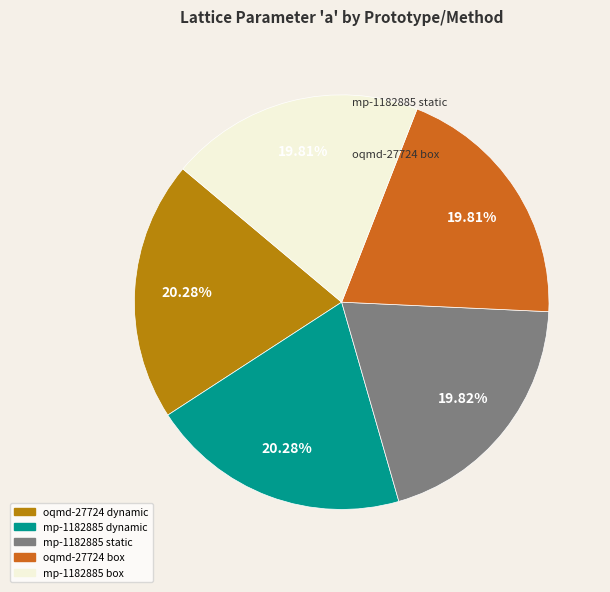

How many segments does this pie chart have?

5